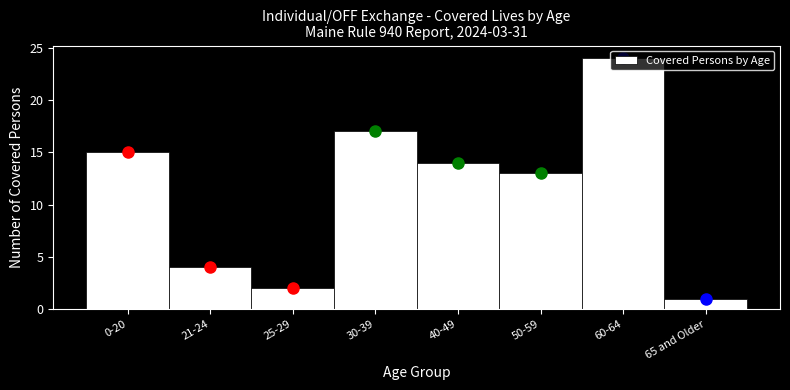

At which category does the chart reach its peak across all series?

60-64